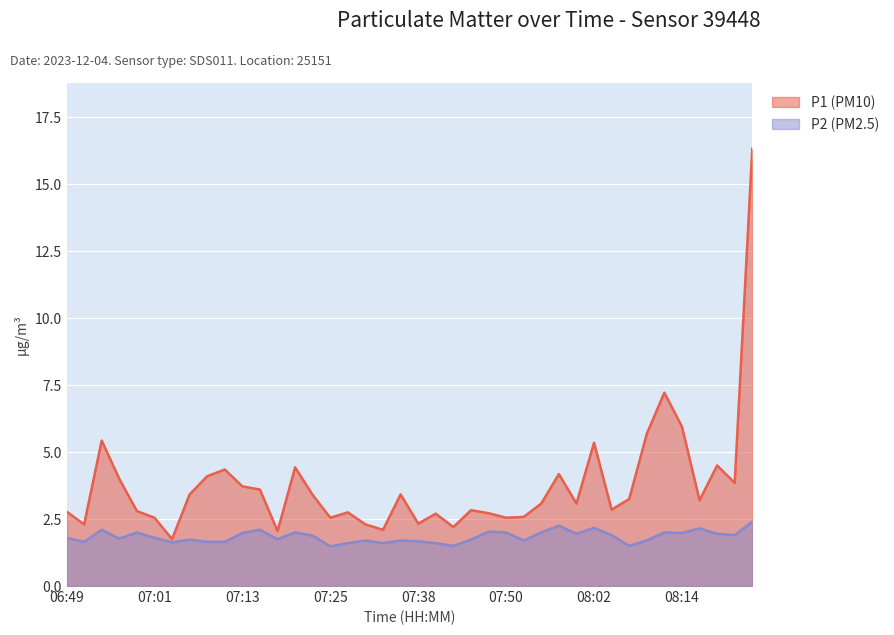

Rank the series by their maximum value, from highest to lowest.

P1 (PM10), P2 (PM2.5)